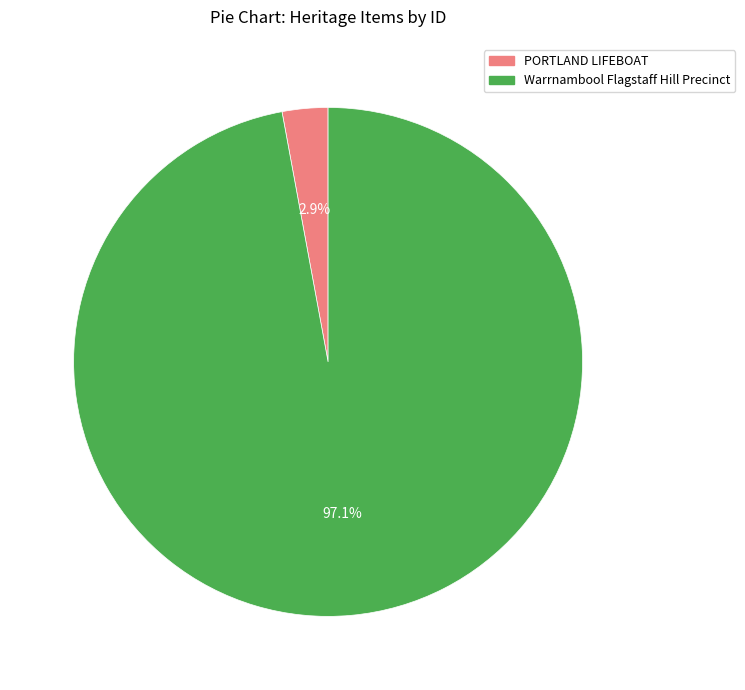

Which slice is the smallest?

PORTLAND LIFEBOAT